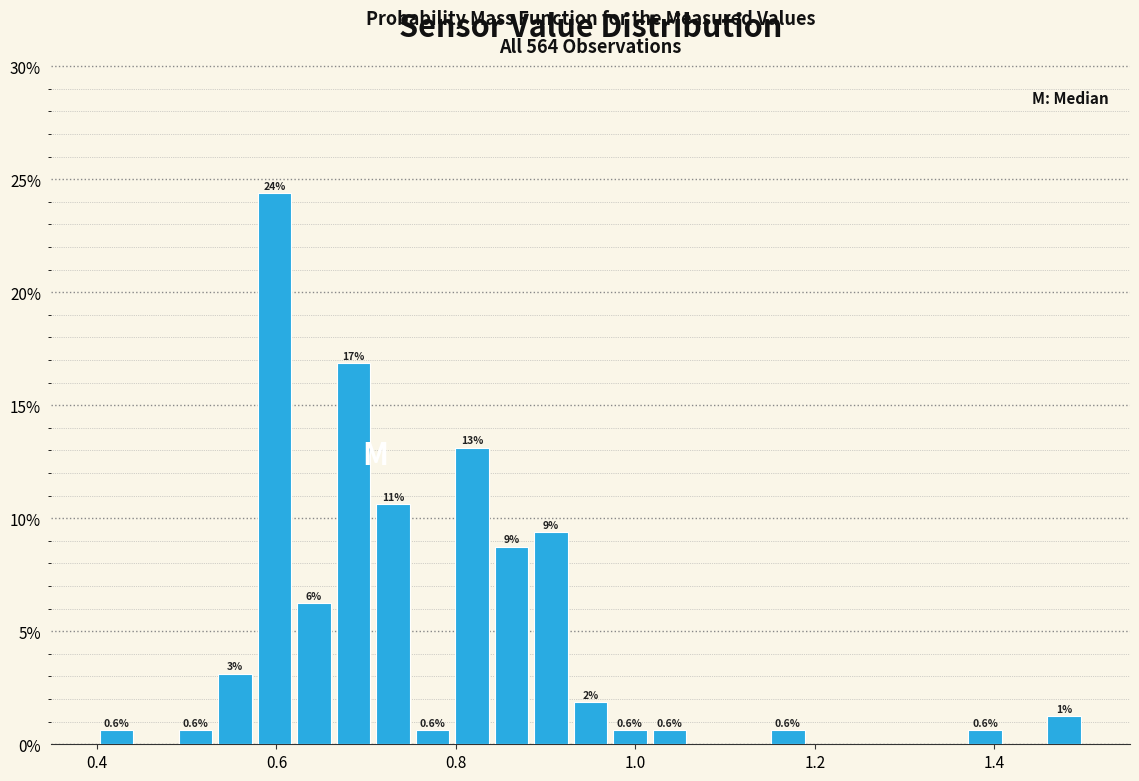

Around what value on the x-axis is the tallest bar? Give the approximate position of its centre, as read against the axis.

0.60